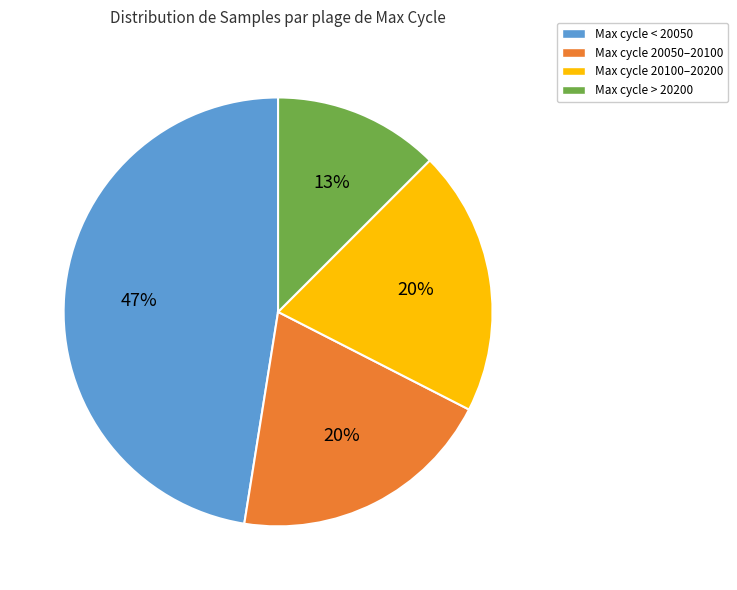

Is there any slice that represents more than half of the pie?

No